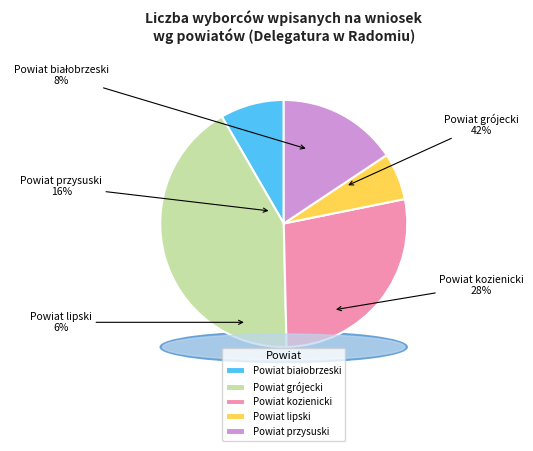

Does Powiat kozienicki represent more than half of the total?

No